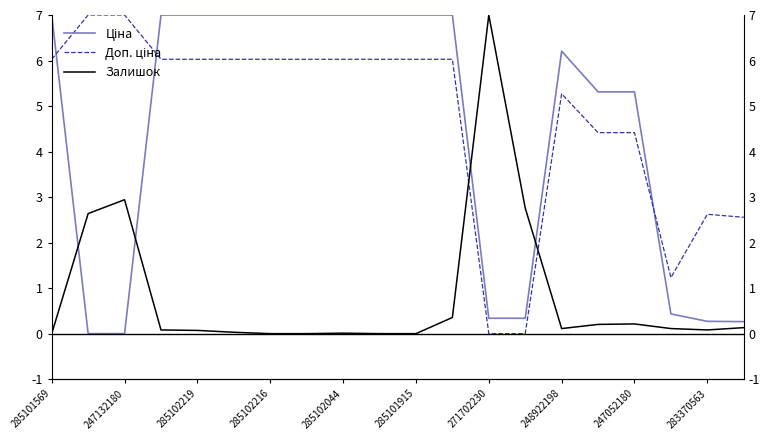

Is it true that Ціна equals 7.0 at 285101915?

True